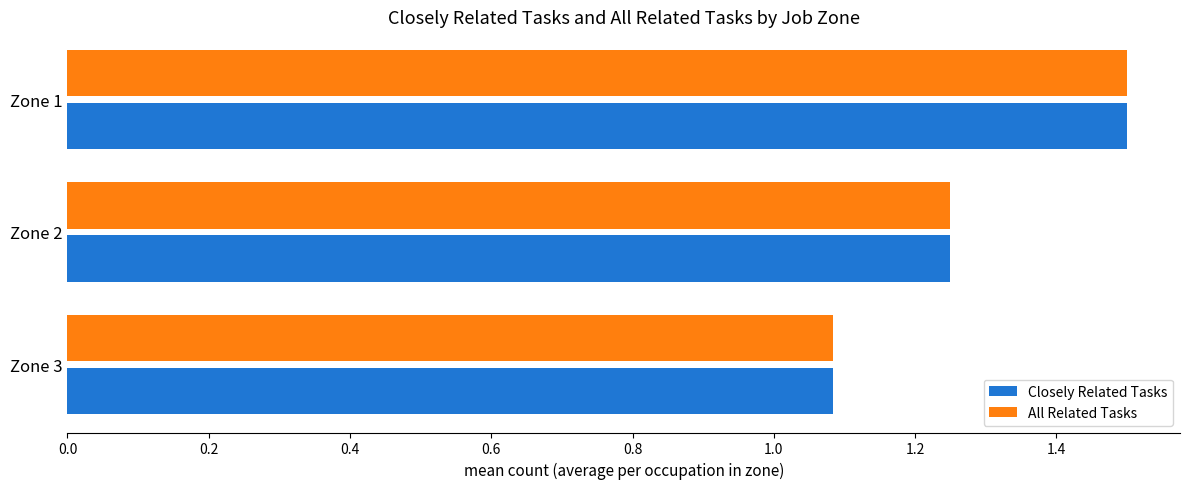

List the labels in order of Closely Related Tasks value, largest first.

Zone 1, Zone 2, Zone 3